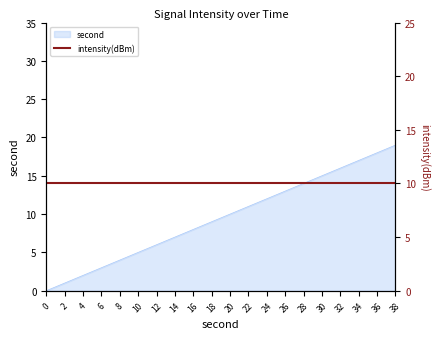

Reading left to right, transcribe all the data shown in this chart.

0=0	2=1	4=2	6=3	8=4	10=5	12=6	14=7	16=8	18=9	20=10	22=11	24=12	26=13	28=14	30=15	32=16	34=17	36=18	38=19